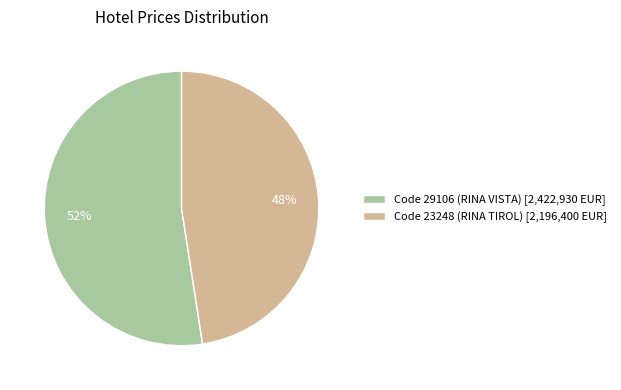

To the nearest percent, what percentage of the pie is Code 29106 (RINA VISTA) [2,422,930 EUR]?

52%